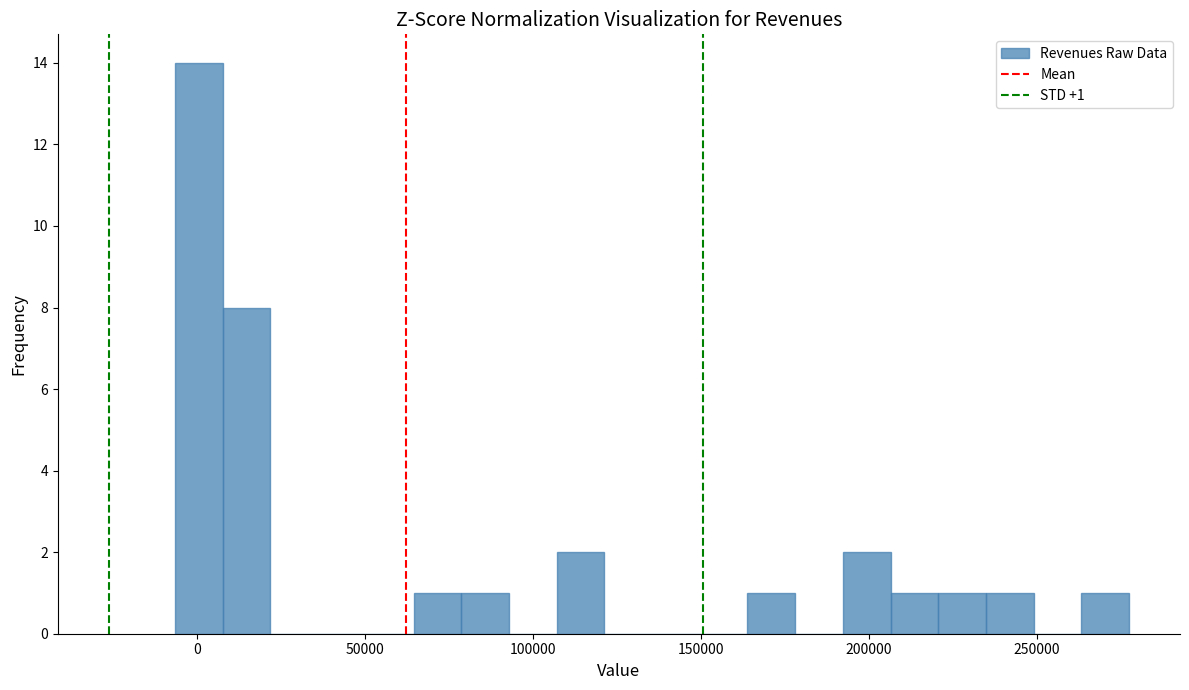

Read against the x-axis, roughly where is the centre of the tallest bar?

0